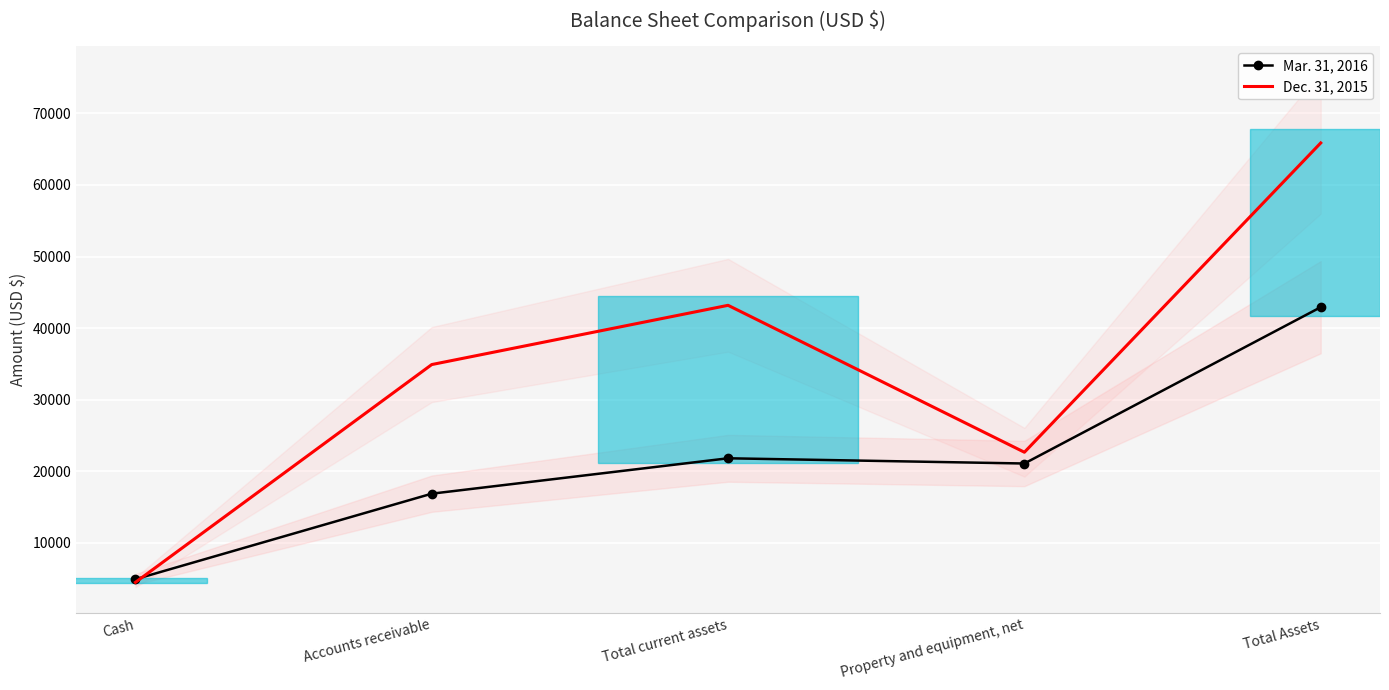

What is the difference between the highest and lowest values at Total Assets?

22933